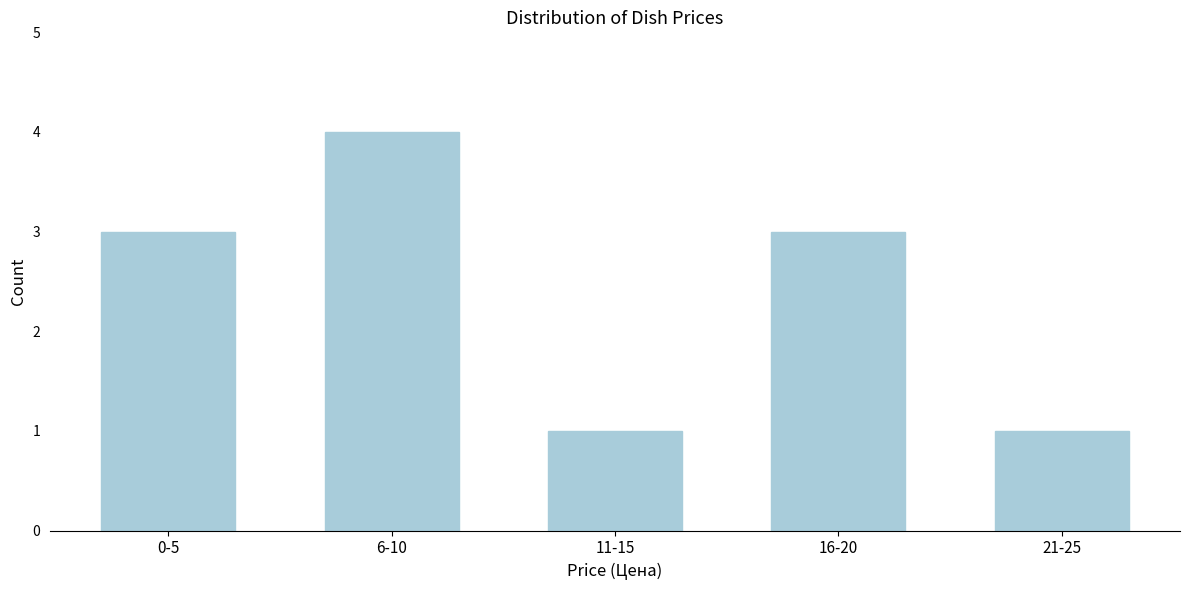

Reading left to right, list all the values displayed in this chart.

3	4	1	3	1